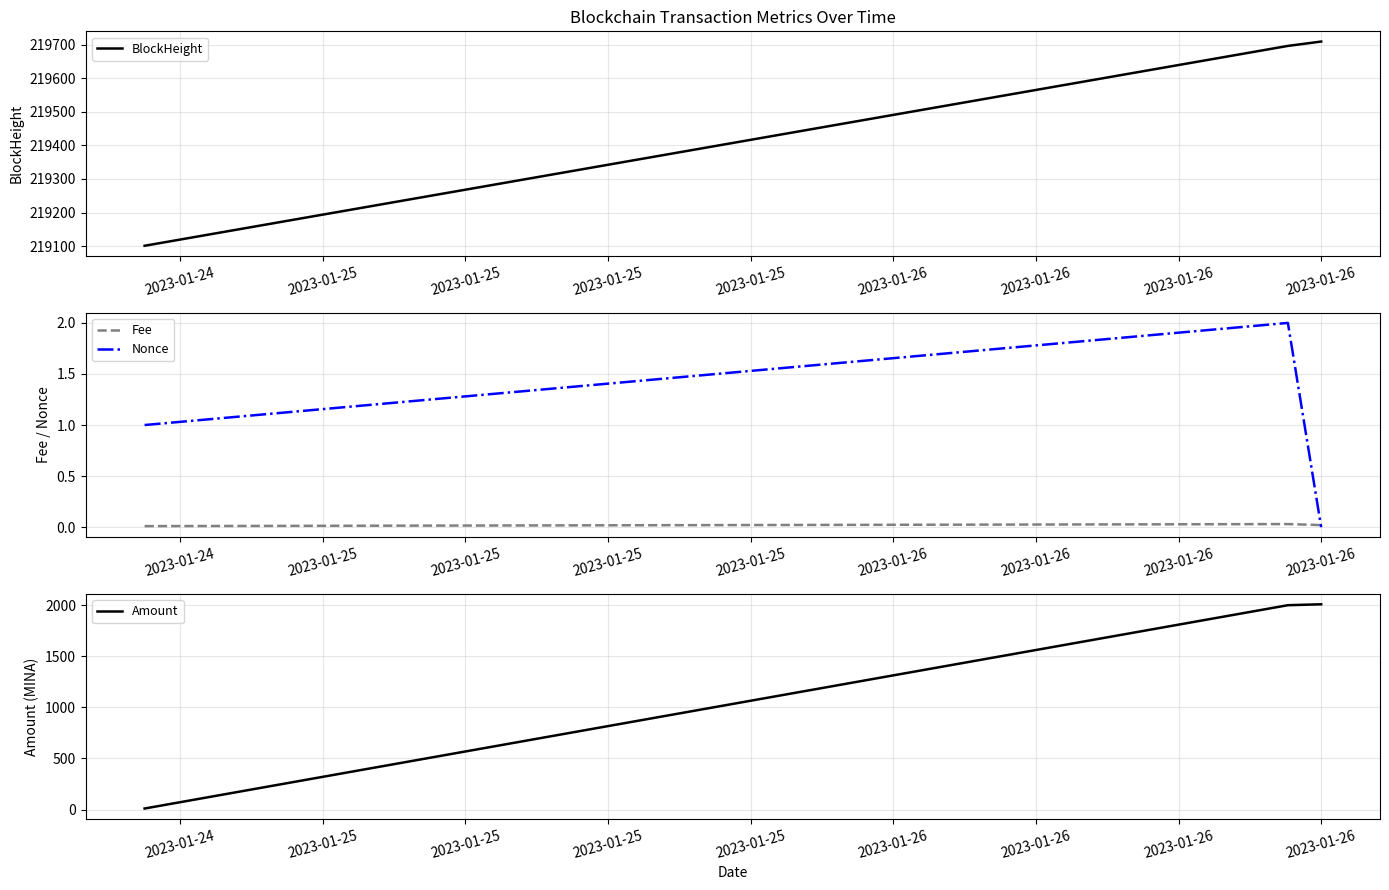

At 2023-01-25, list the series in order from largest to smallest.

BlockHeight, Amount, Nonce, Fee